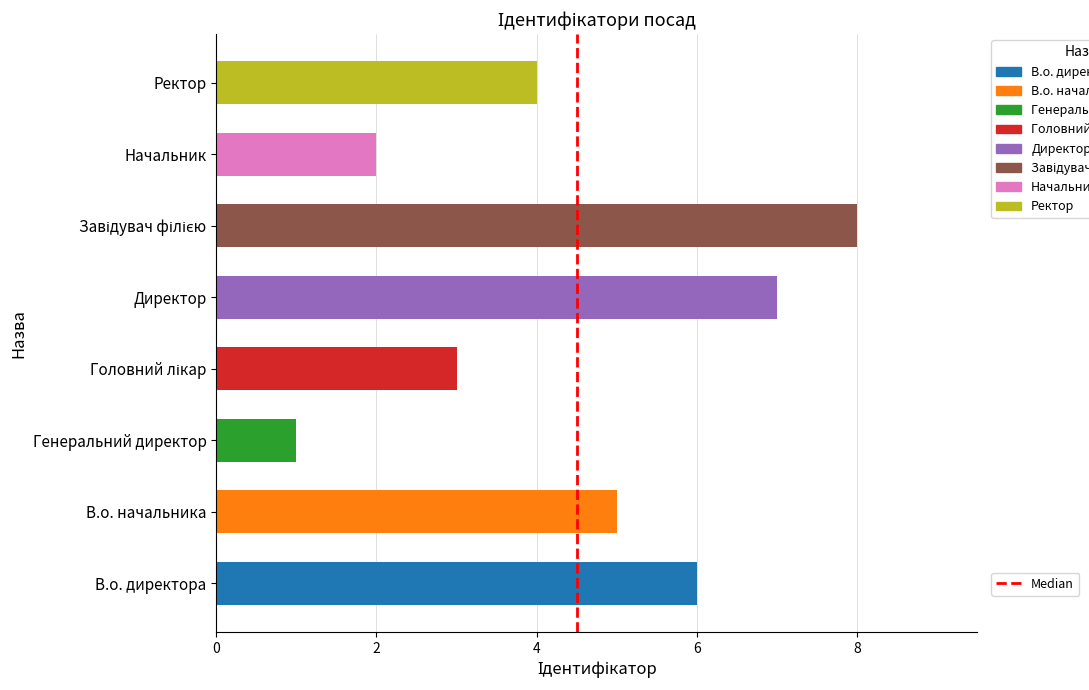

What is the difference between the values at 2 and 0?

1